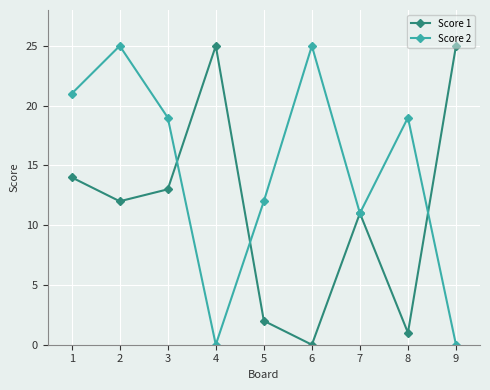

What is the difference between the highest and lowest values at 3?

6